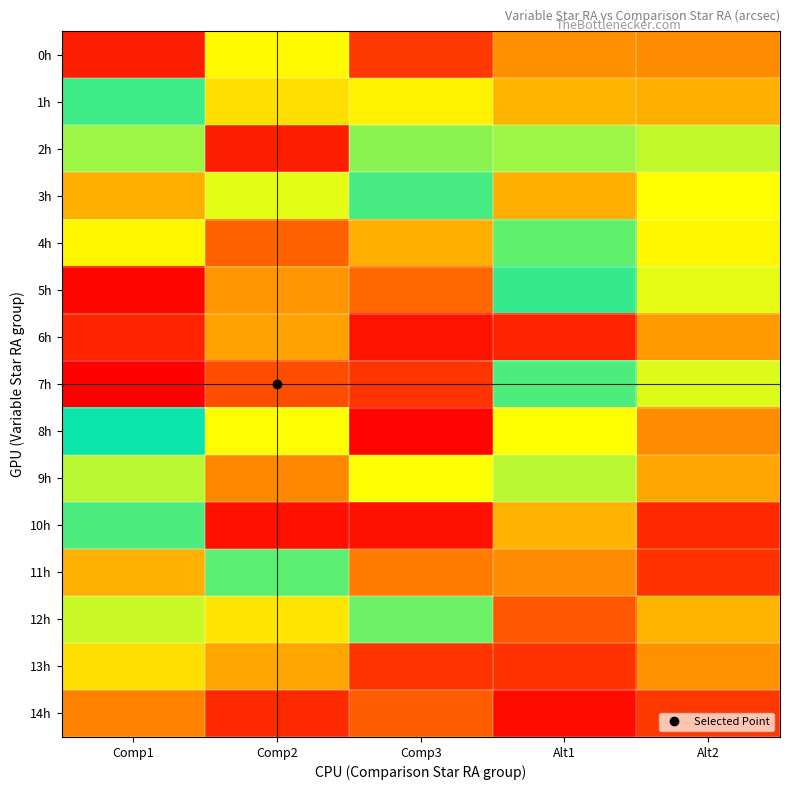

Which category has the lowest value across all series?

Comp1